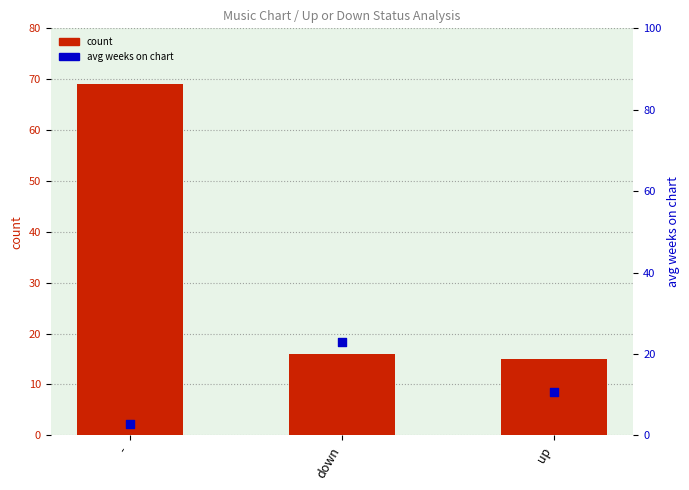

At which category is the sum across all series the highest?

-